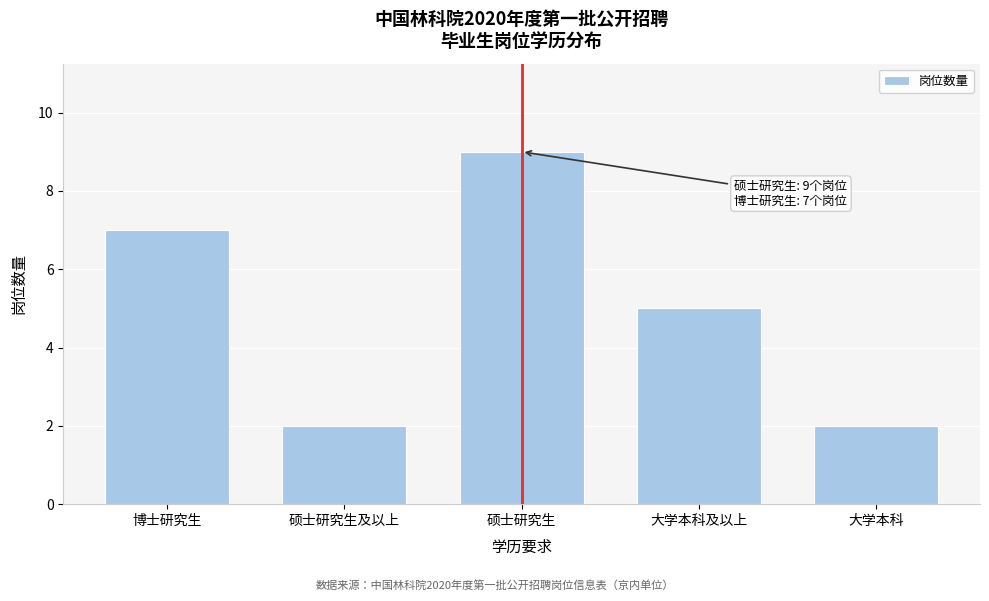

Reading left to right, transcribe all the data shown in this chart.

博士研究生=7	硕士研究生及以上=2	硕士研究生=9	大学本科及以上=5	大学本科=2